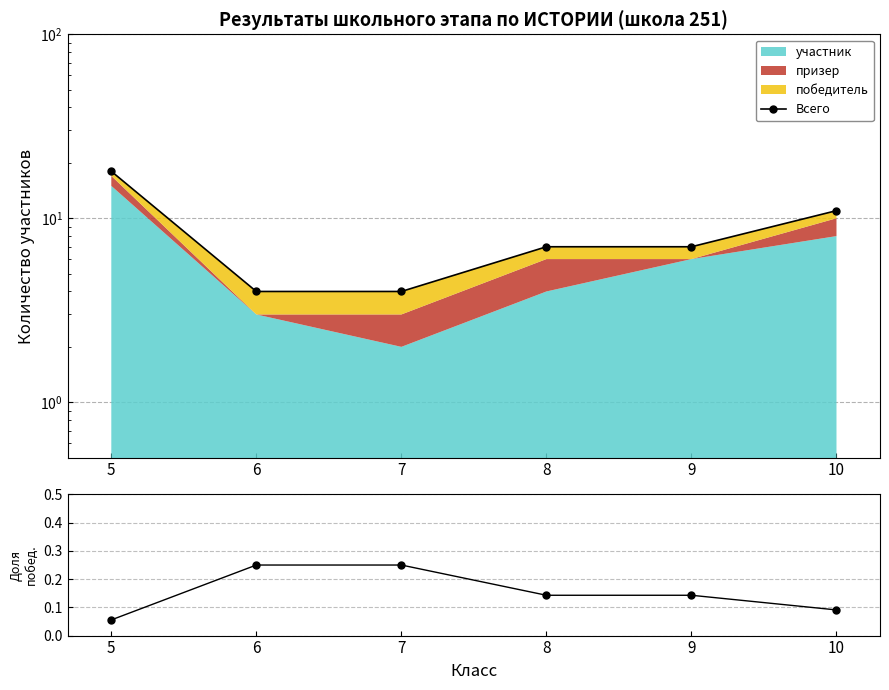

Which label corresponds to the largest value in the chart?

5